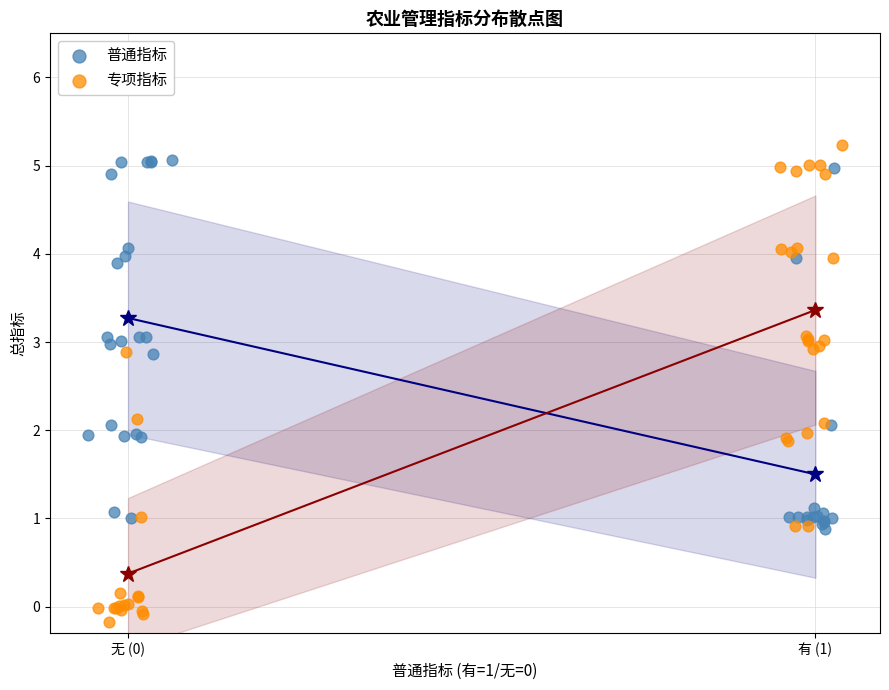

Which series has the largest Y range (max minus min)?

专项指标